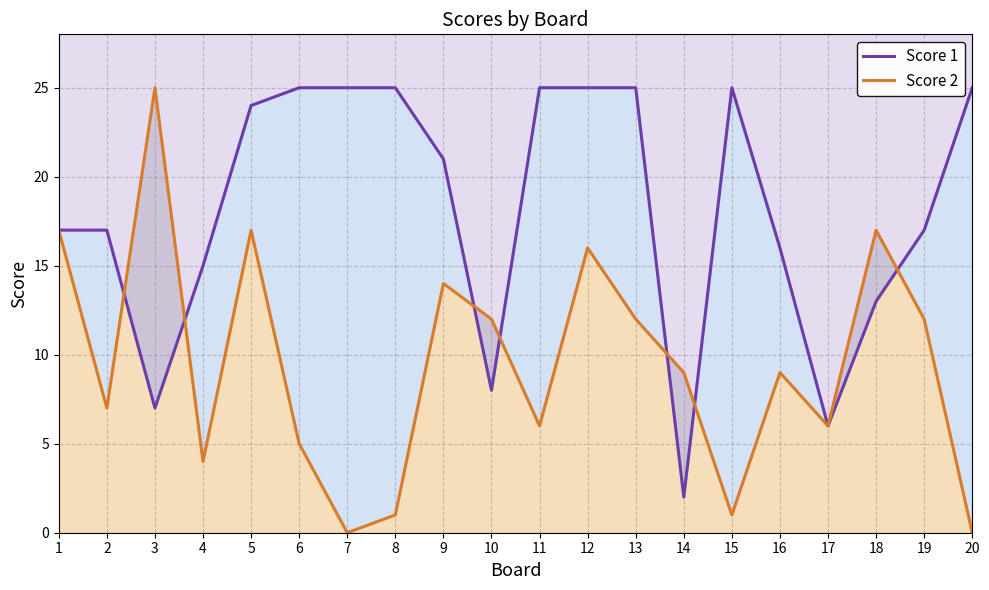

Rank the series by their maximum value, from highest to lowest.

Score 1, Score 2